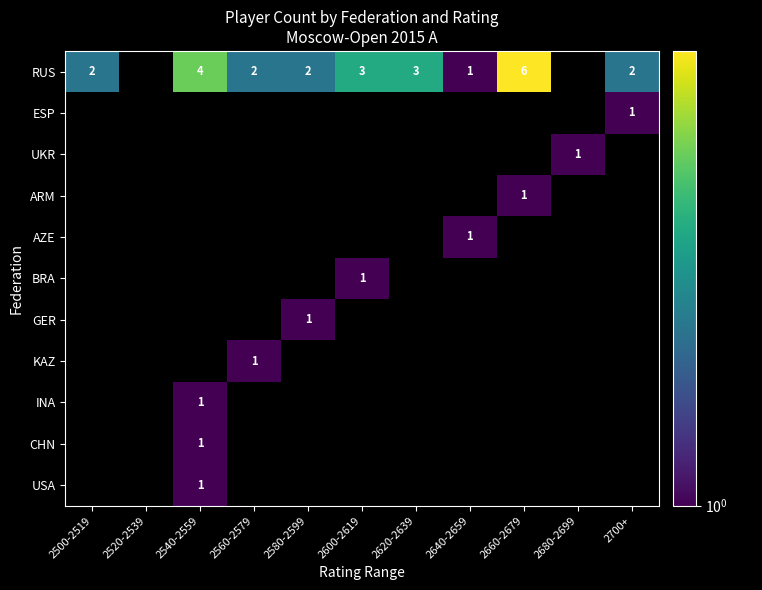

True or false: AZE has a value of 0 at 2640-2659.

False